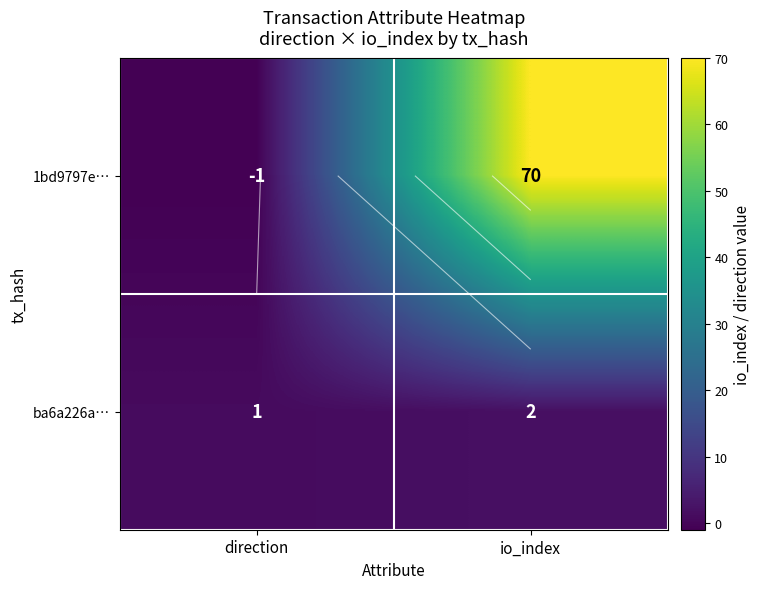

What is the sum of the ba6a226a… values at io_index and direction?

3